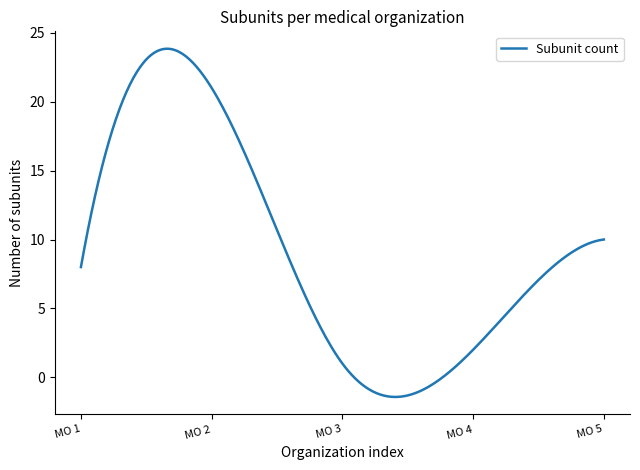

What is the greatest value displayed?

23.8